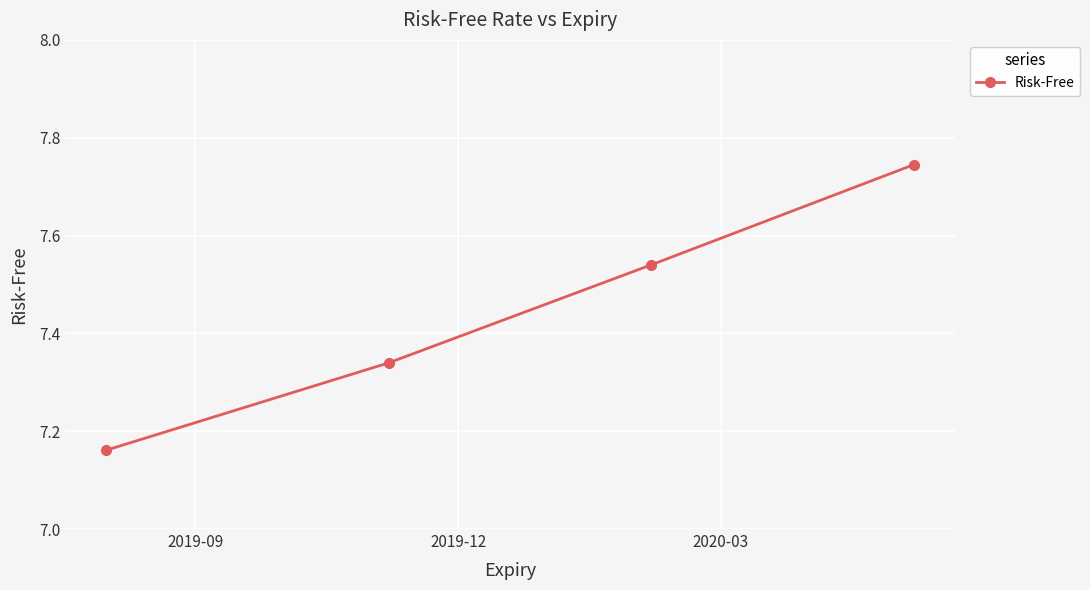

True or false: the data has more than 0 interior local peaks.

False